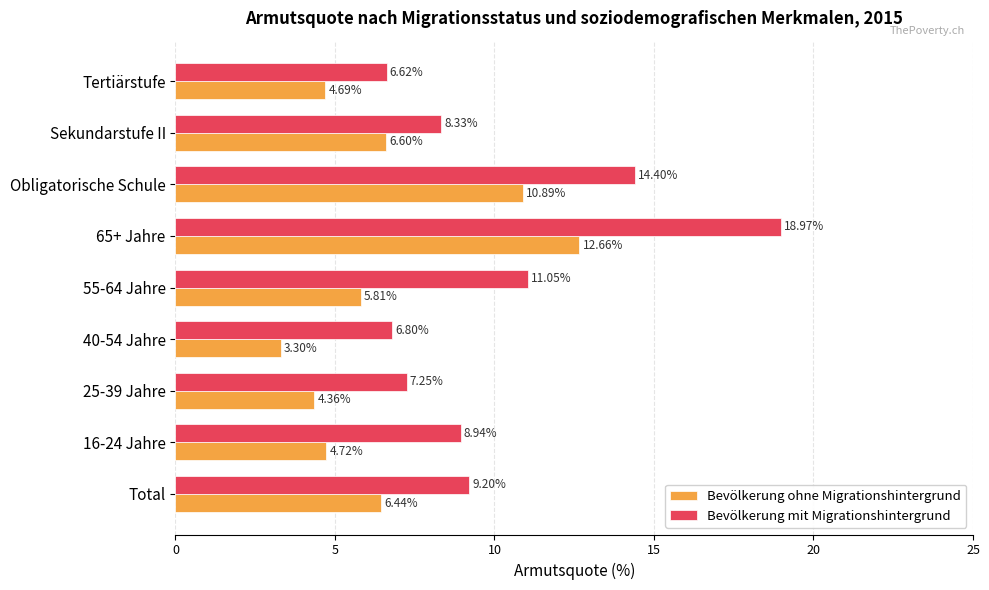

What are all the series names shown in the legend?

Bevölkerung ohne Migrationshintergrund, Bevölkerung mit Migrationshintergrund